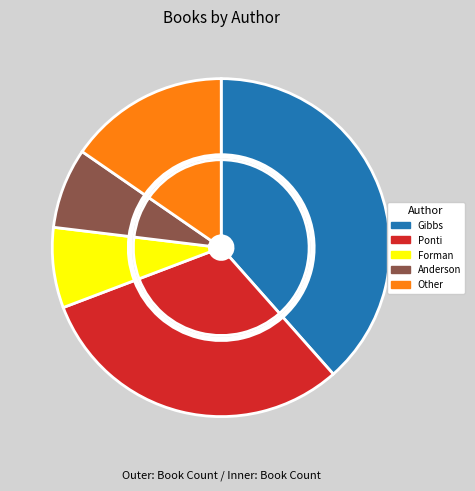

What percentage do Other and Jodi Lynn Anderson (22013107) together represent?

23.1%